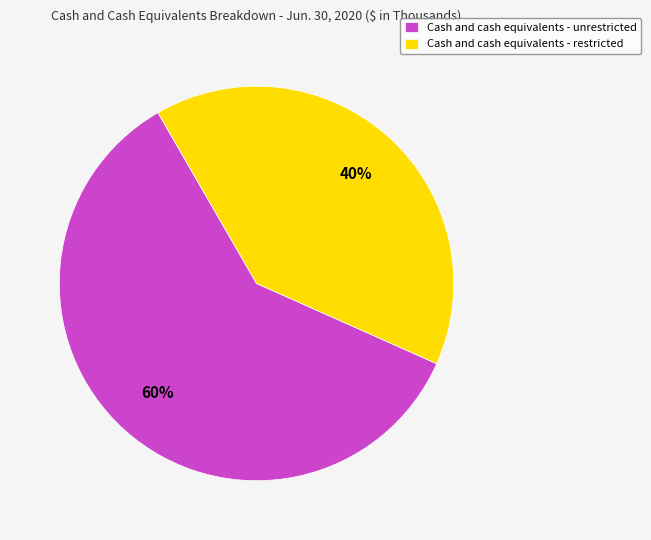

The Cash and cash equivalents - restricted slice represents 51% of the pie. True or false?

False